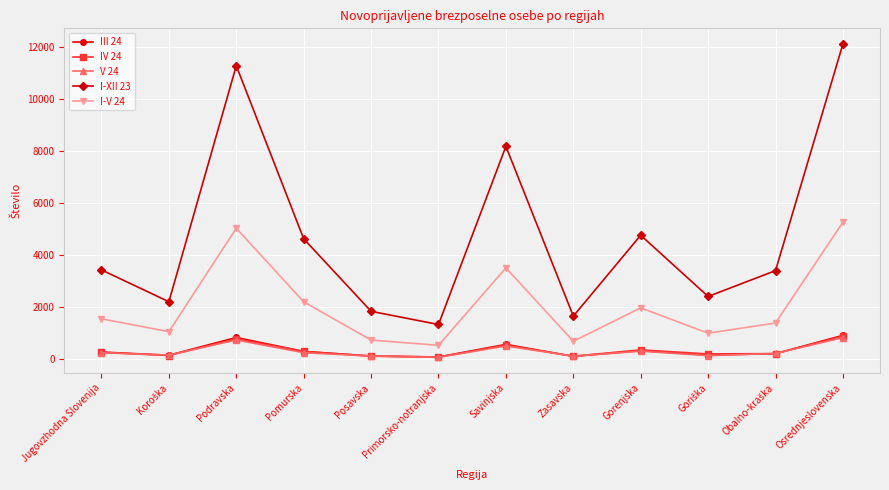

What is the label of the 6th point from the right?

Savinjska